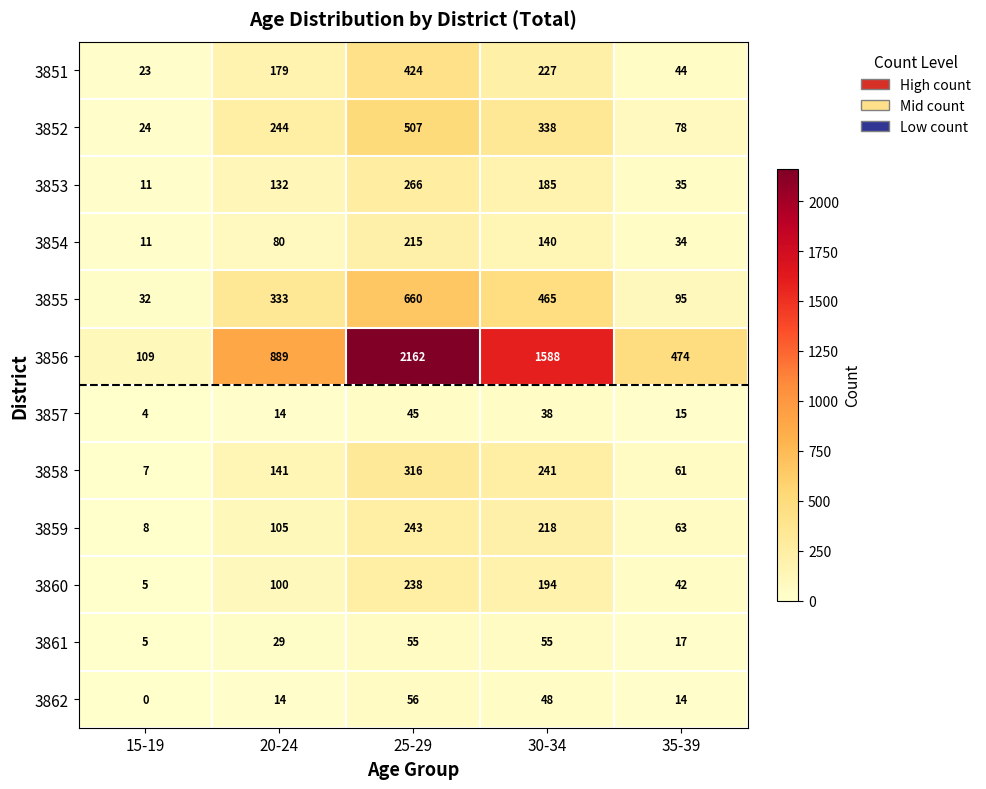

Between 20-24 and 30-34, which series saw the biggest shift?

3856